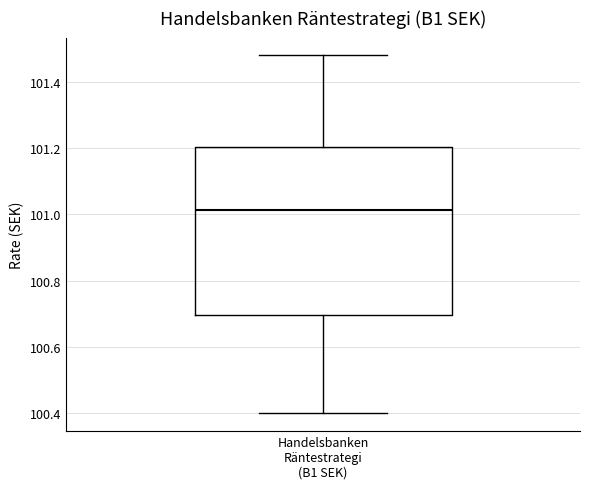

Where does the lower whisker of the box for Handelsbanken Räntestrategi (B1 SEK) end on the y-axis? The values are not printed on the chart, so give them approximately, as read against the axis.

100.40